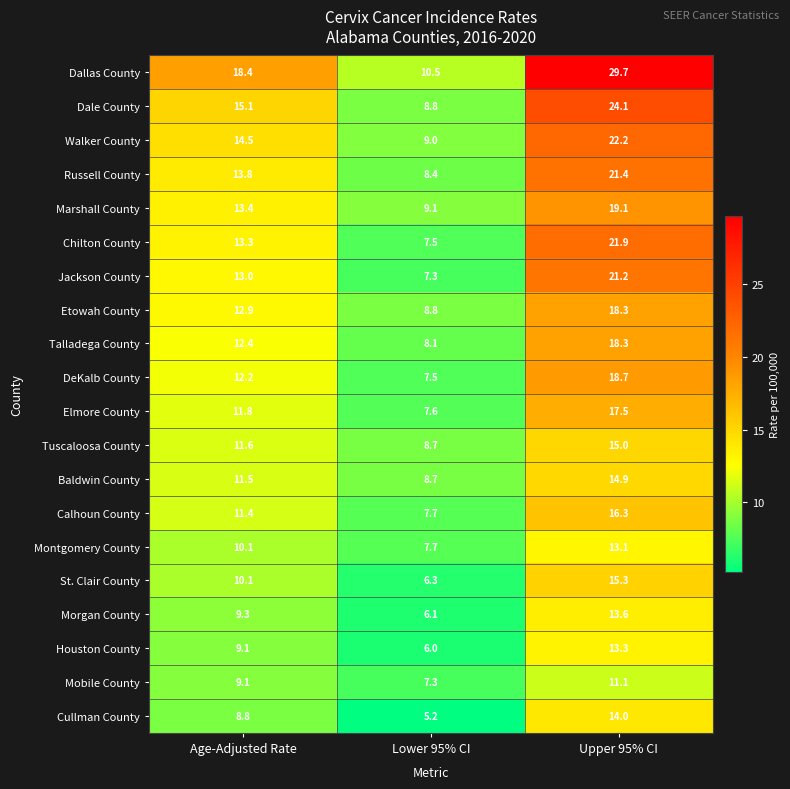

Which series has the largest range (max minus min)?

Dallas County